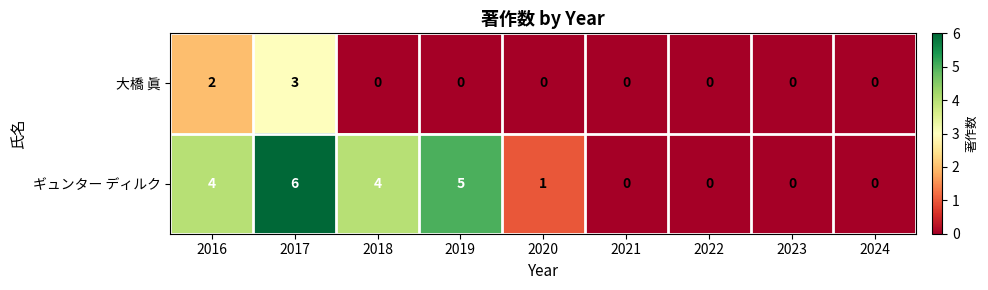

Is it true that ギュンター ディルク equals 3 at 2016?

False